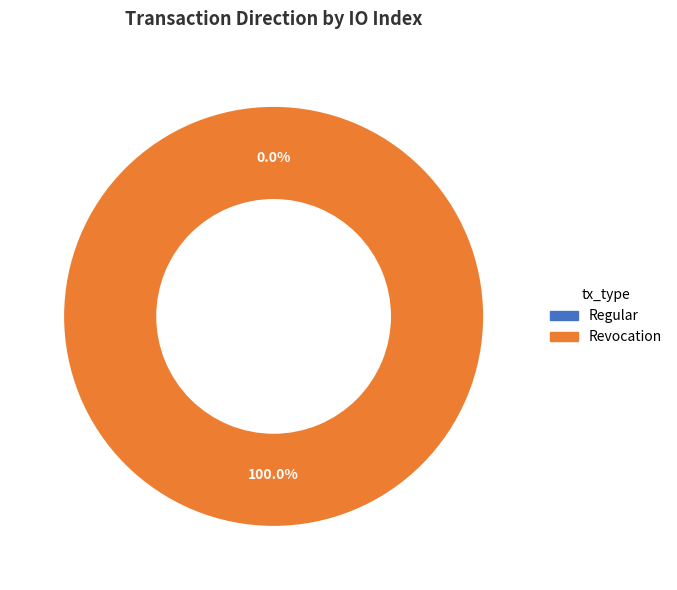

What is the total percentage of Revocation and Regular?

100.0%